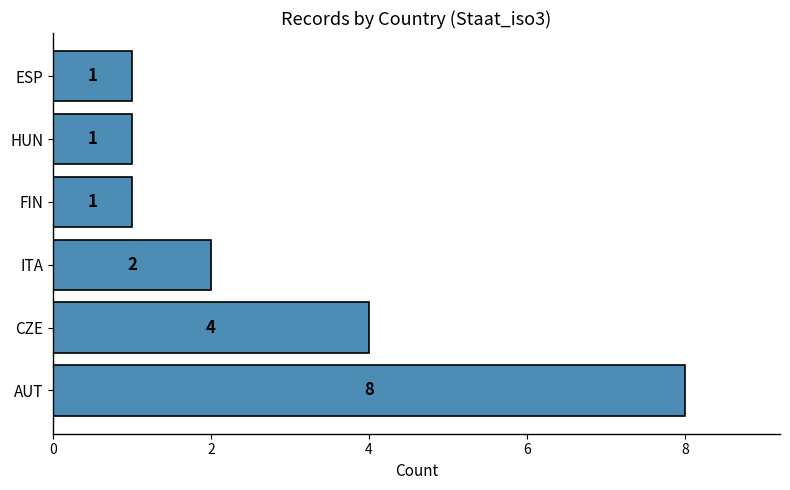

Reading bottom to top, extract all data points from this chart.

8	4	2	1	1	1